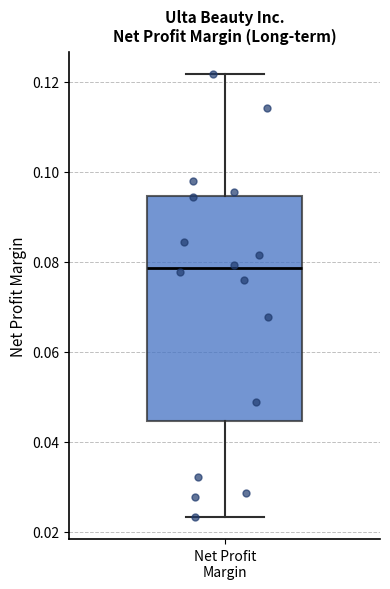

Read this box plot against the y-axis: the position of the median line, the range covered by the box, and the ends of both whiskers. The values are not printed on the chart, so give them approximately, as read against the axis.

median 0.078, box 0.044 to 0.094, whiskers 0.024 to 0.122